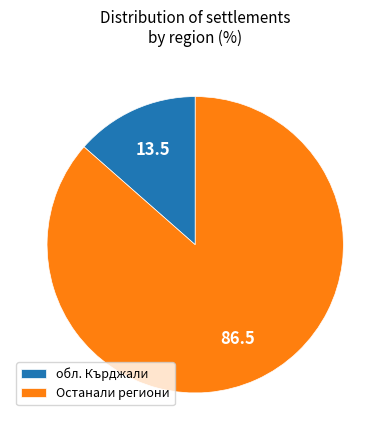

Is it true that обл. Кърджали is 26% of the pie?

False